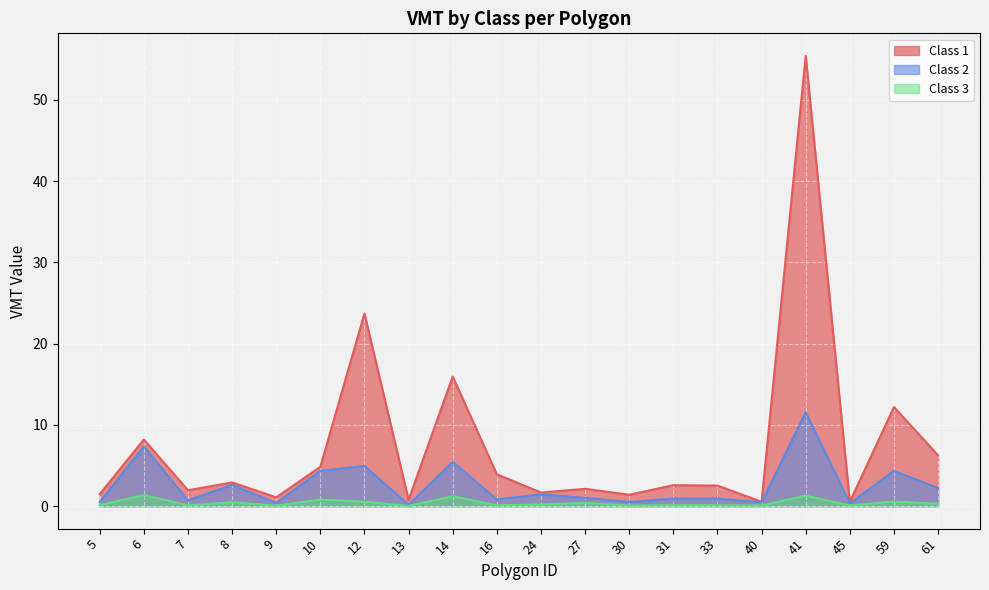

Between 41 and 7, which is larger?

41